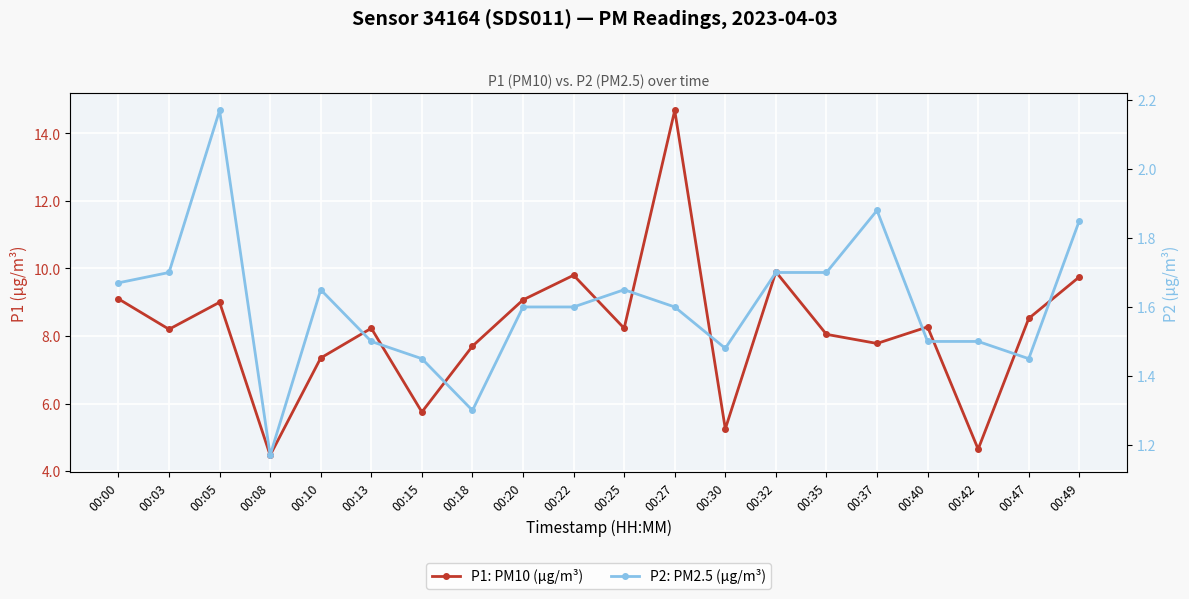

How many series are shown in this chart?

2